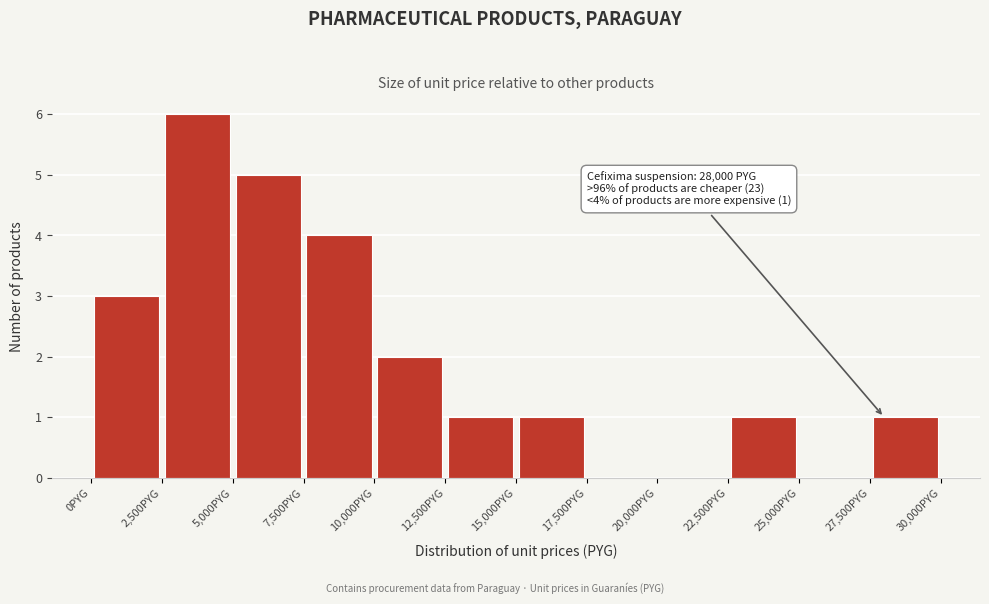

Over which range of the x-axis is the bar tallest?

2500 to 5000